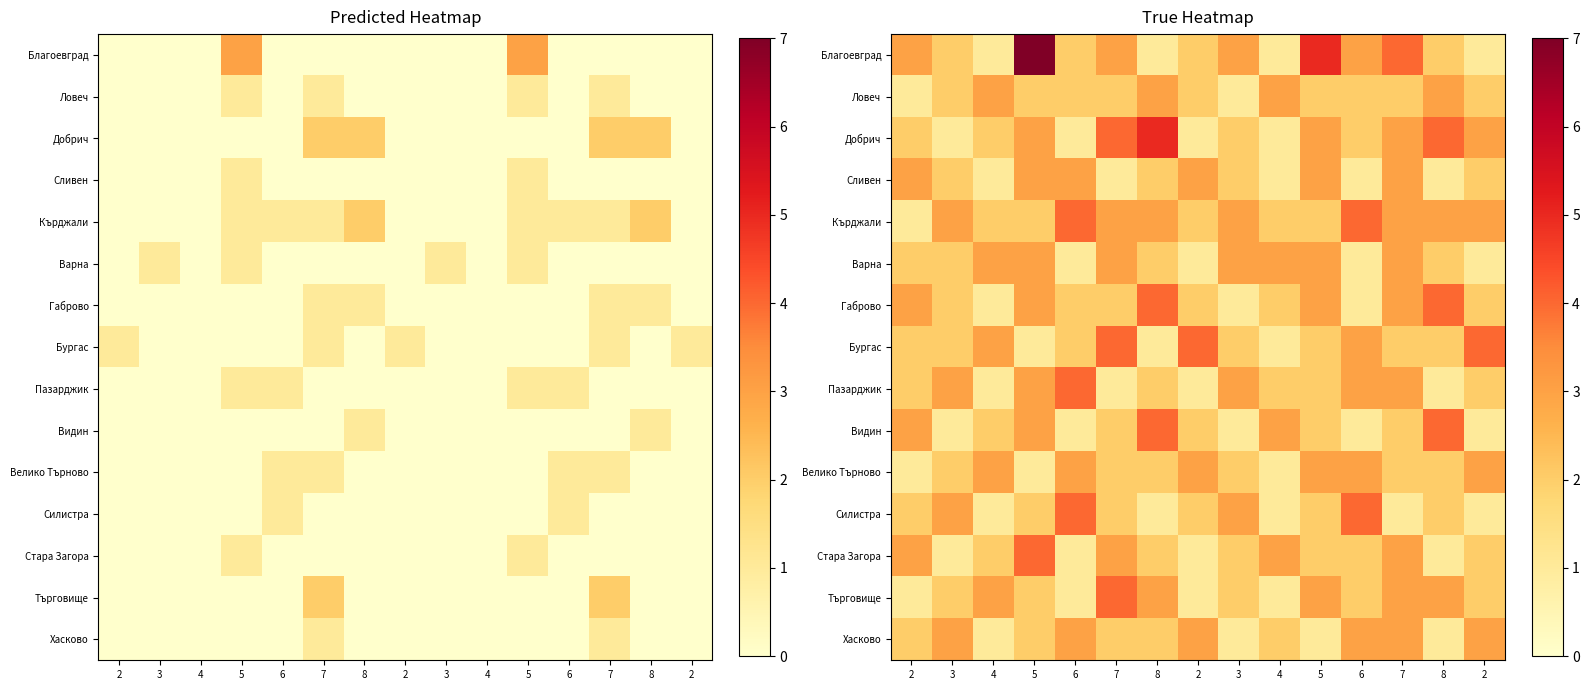

The Видин series shows 1 at 6. True or false?

True